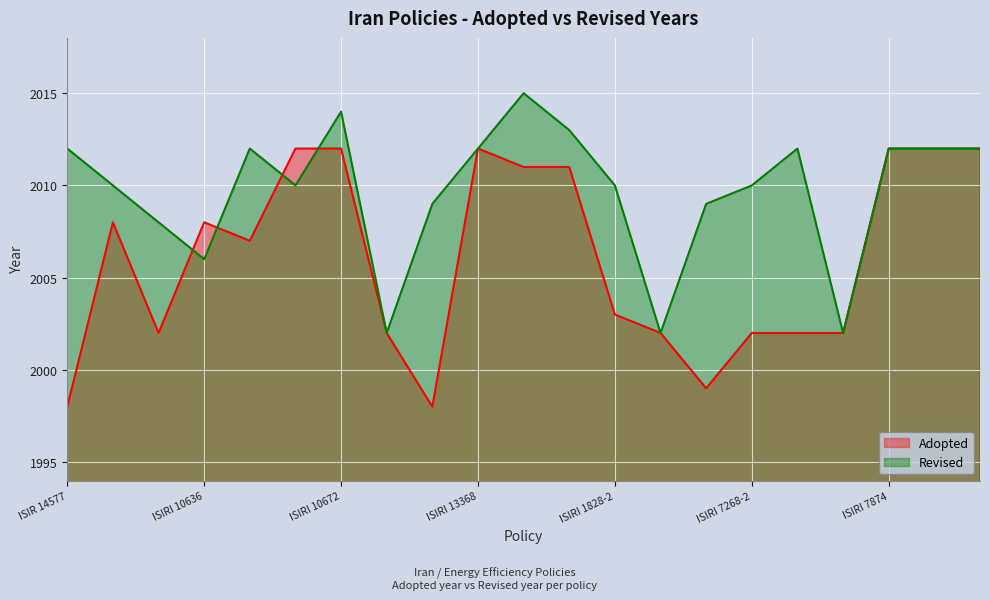

How many intersections are there between Adopted and Revised?

4